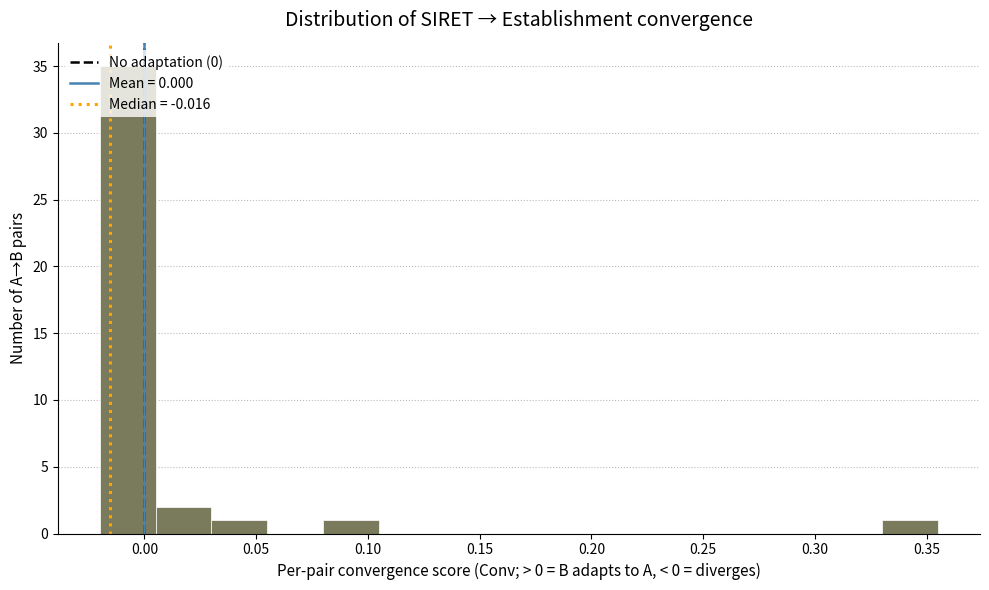

Reading left to right, transcribe this chart: for each bar, give the range it covers on the x-axis and its height. Neither the bar edges nor the heights are printed on the chart, so give them approximately, as read against the axes.

-0.020 to 0.005: 35
0.005 to 0.030: 2
0.030 to 0.055: 1
0.055 to 0.080: 0
0.080 to 0.105: 1
0.105 to 0.130: 0
0.130 to 0.155: 0
0.155 to 0.180: 0
0.180 to 0.205: 0
0.205 to 0.230: 0
0.230 to 0.255: 0
0.255 to 0.280: 0
0.280 to 0.305: 0
0.305 to 0.330: 0
0.330 to 0.355: 1